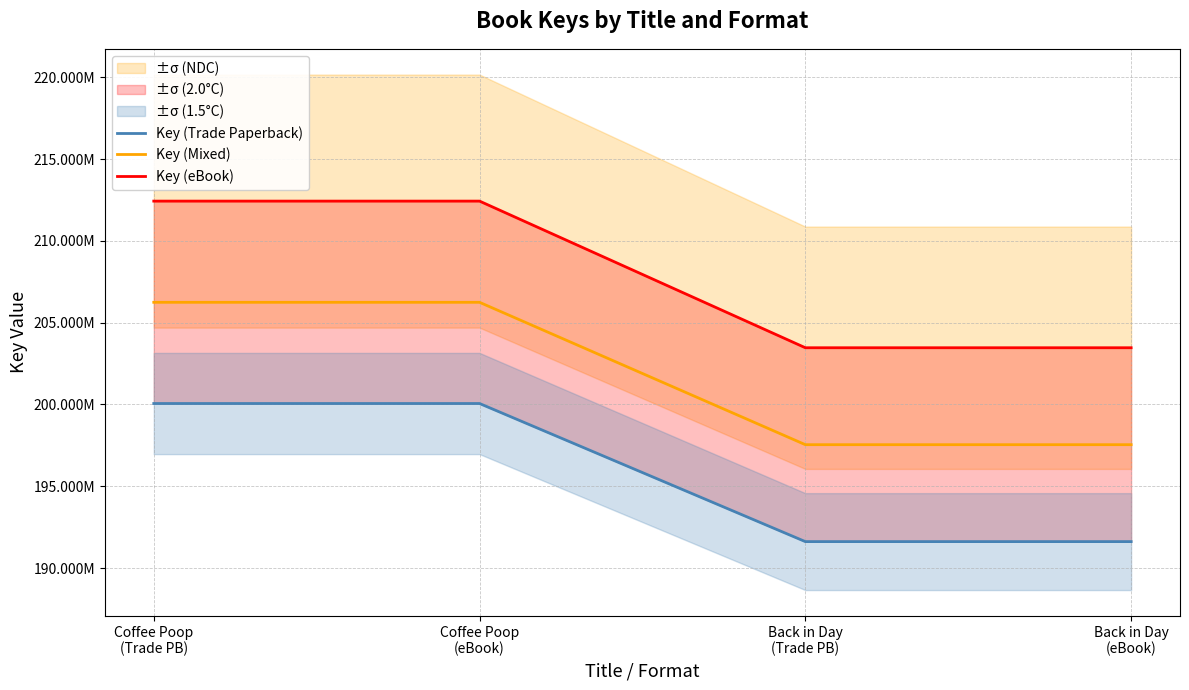

True or false: Key (eBook) and Key (Mixed) cross at least once.

False